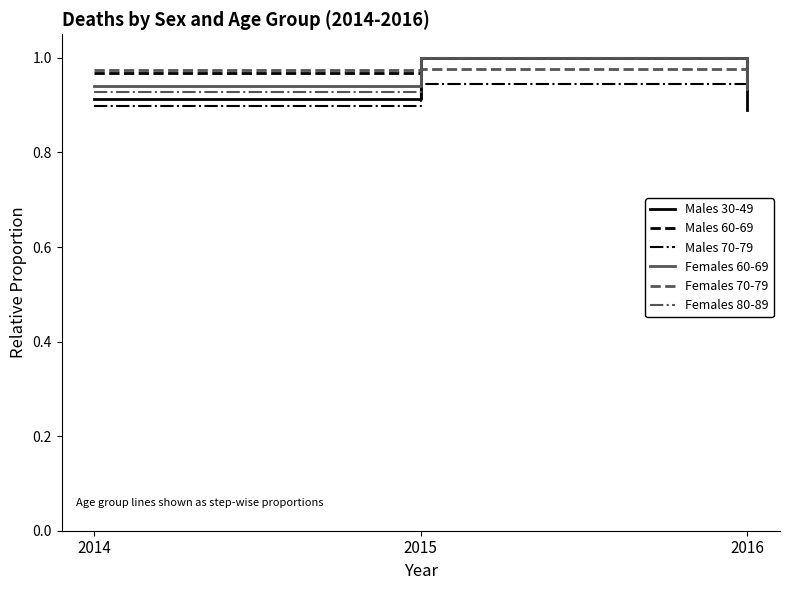

Is it true that Females 70-79 equals 0.3 at 2014?

False